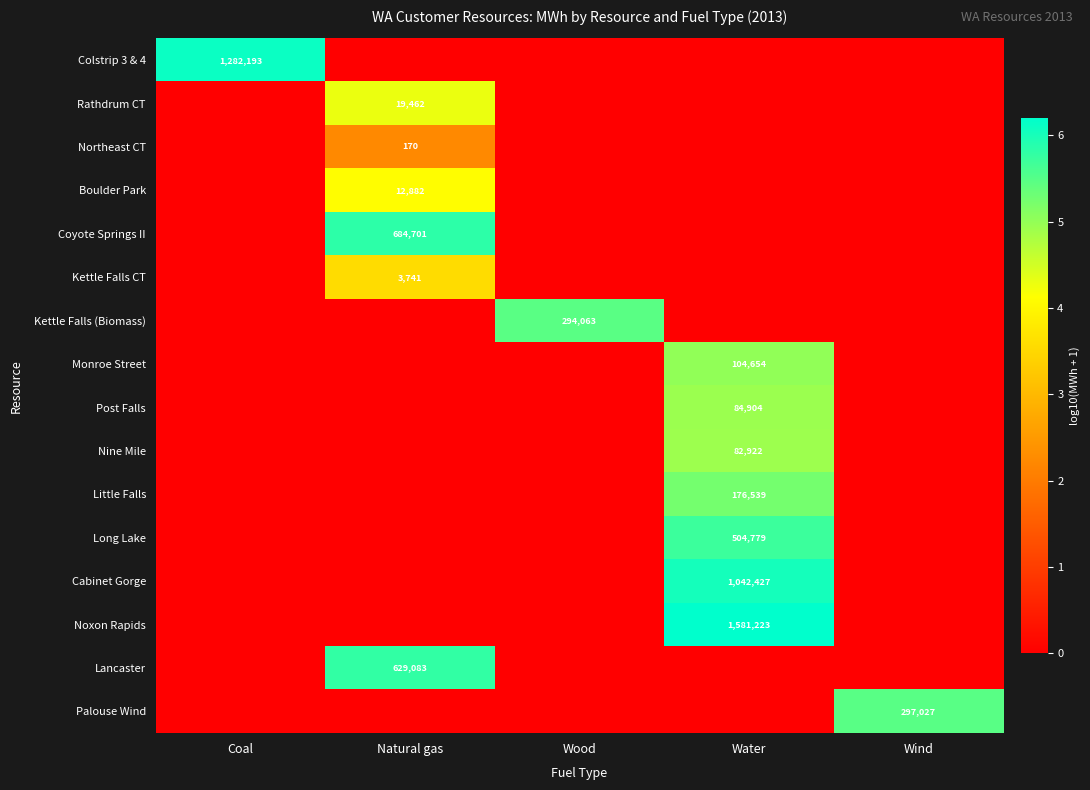

The Northeast CT series shows 170 at Natural gas. True or false?

True